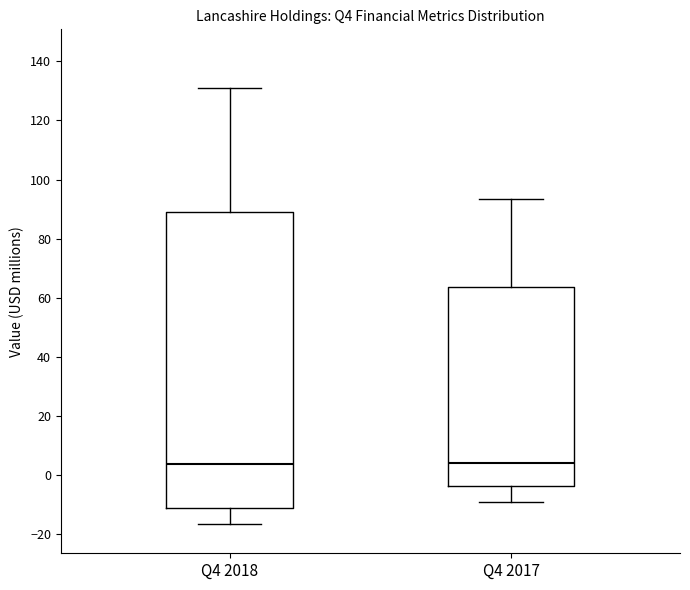

Reading left to right, read every box against the y-axis: the position of its median line, the range the box covers, and the ends of its whiskers. The values are not printed on the chart, so give them approximately, as read against the axis.

Q4 2018: median 4, box -12 to 90, whiskers -16 to 130
Q4 2017: median 4, box -4 to 64, whiskers -10 to 94